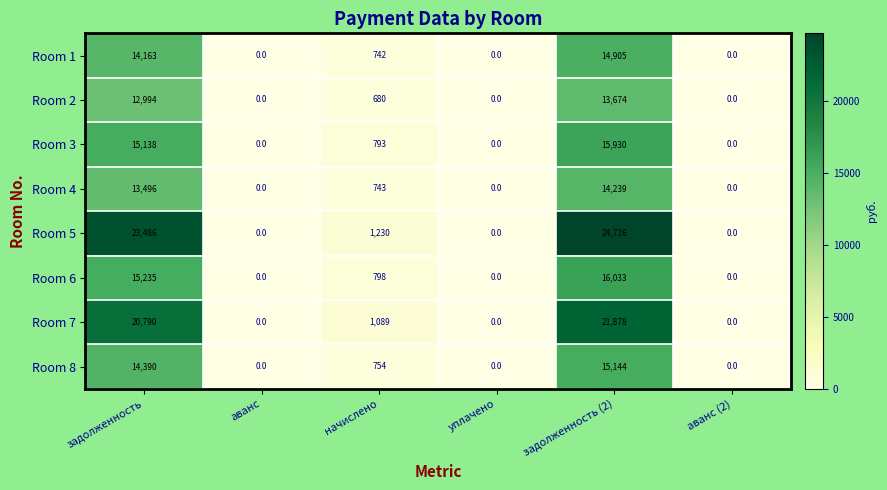

What is the spread (max minus min) of values at начислено?

550